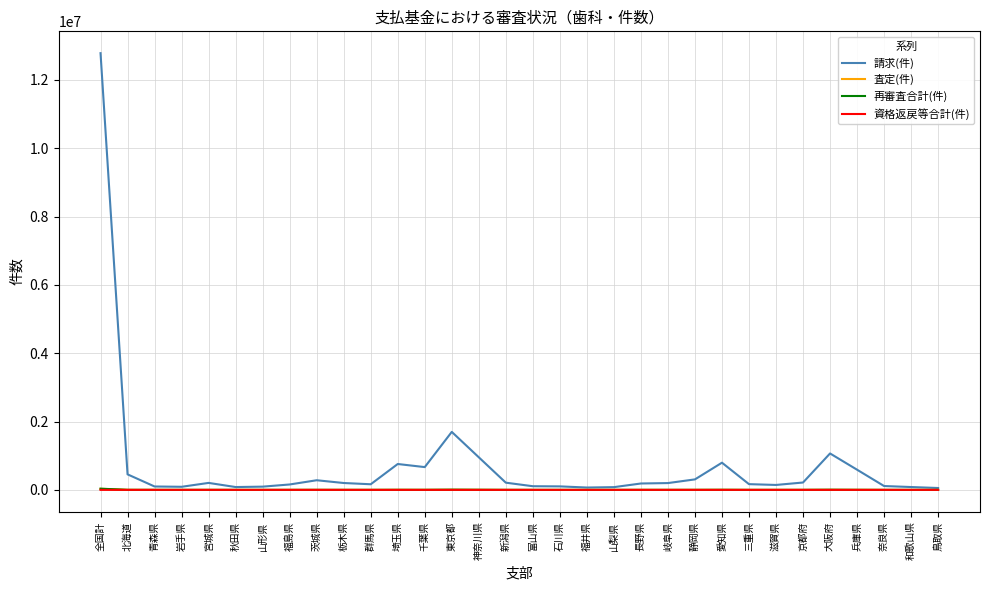

Is this an area chart (filled region under the line)?

No